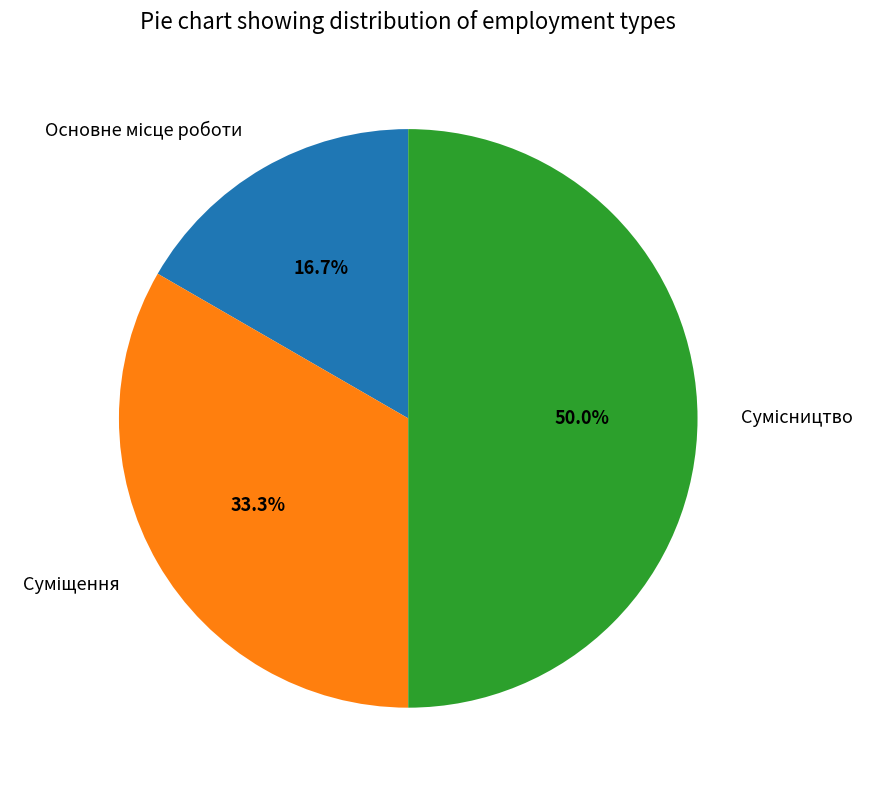

To the nearest percent, what is the difference between the largest and smallest slice percentages?

33%